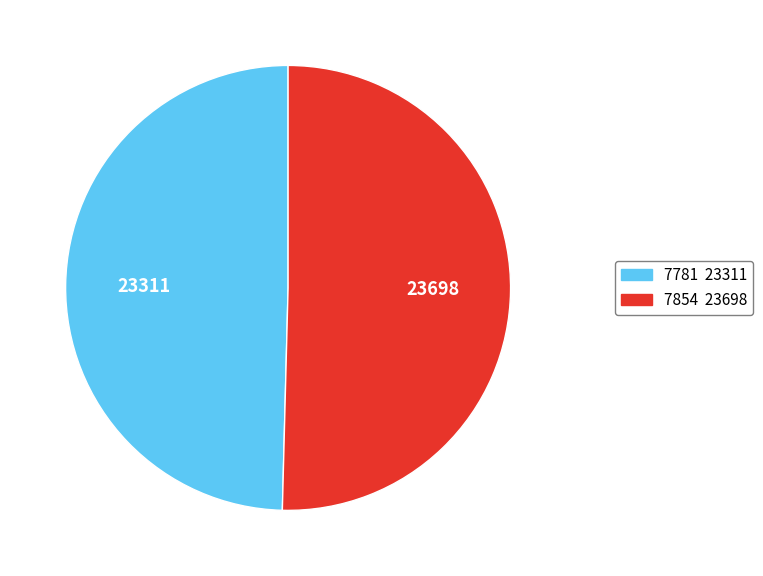

Does any single category account for the majority?

Yes